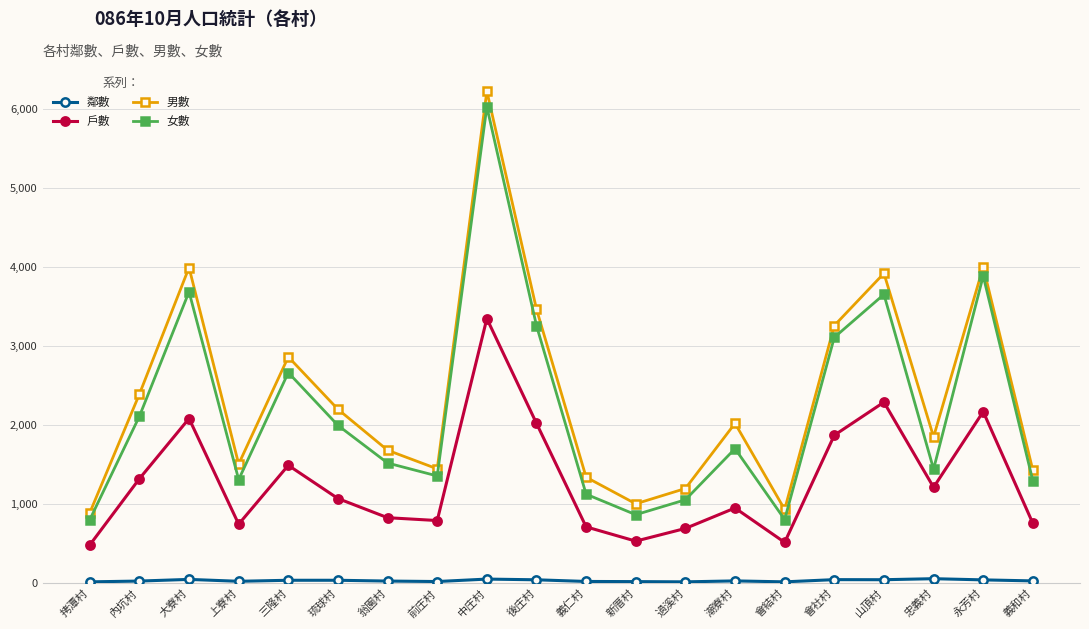

Which series has the largest range (max minus min)?

男數